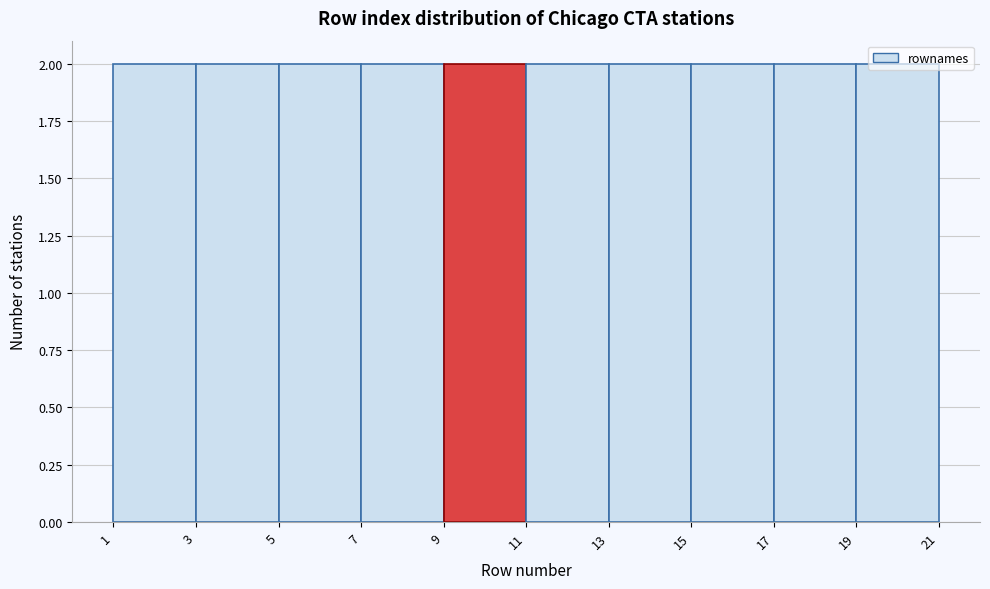

Reading left to right, list every bar in this chart as the range it spans on the x-axis followed by its height. The values are not printed on the chart, so give them approximately, as read against the axis.

1 to 3: 2
3 to 5: 2
5 to 7: 2
7 to 9: 2
9 to 11: 2
11 to 13: 2
13 to 15: 2
15 to 17: 2
17 to 19: 2
19 to 21: 2